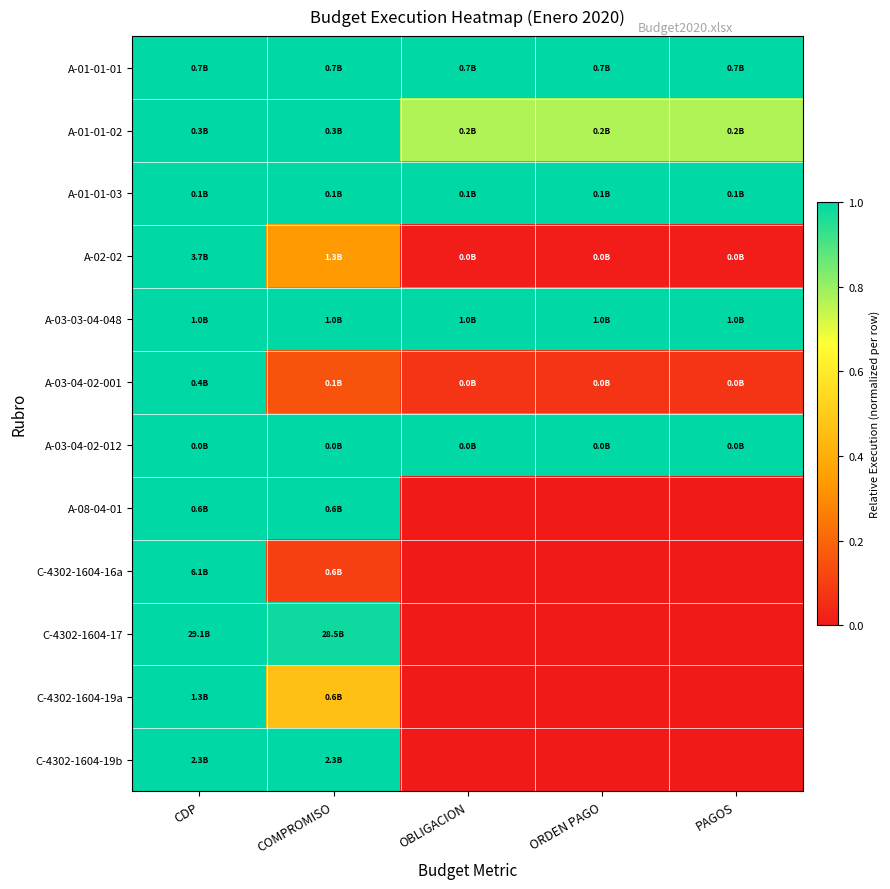

Between CDP and COMPROMISO, which series saw the biggest shift?

C-4302-1604-16a